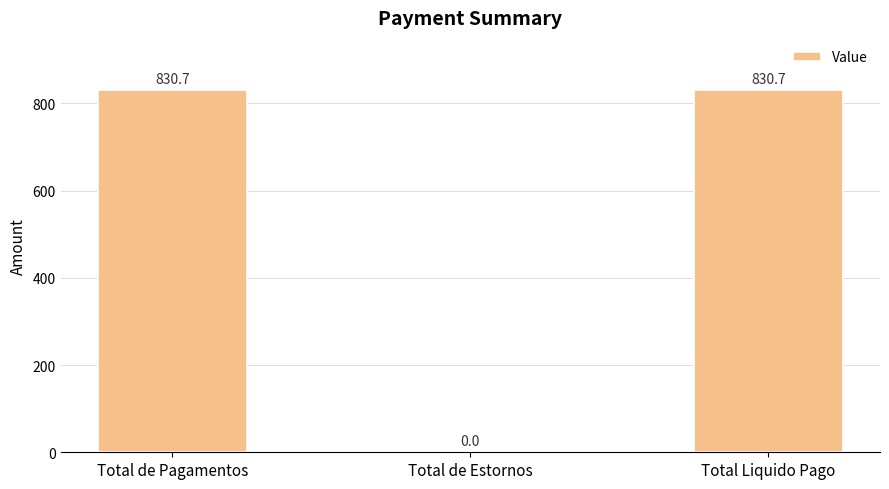

What is the average value?

553.8